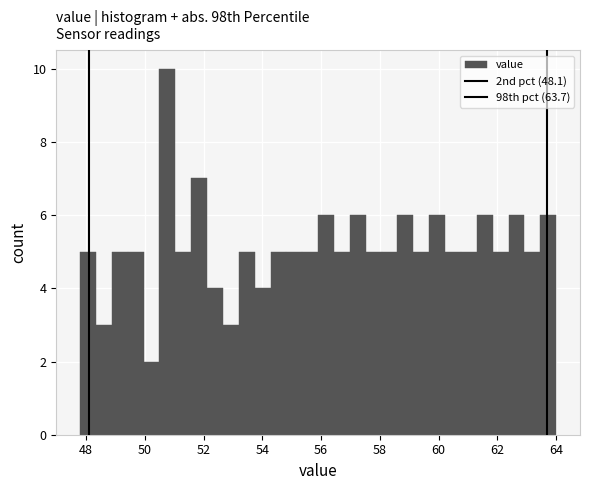

Around what value on the x-axis is the tallest bar? Give the approximate position of its centre, as read against the axis.

50.8